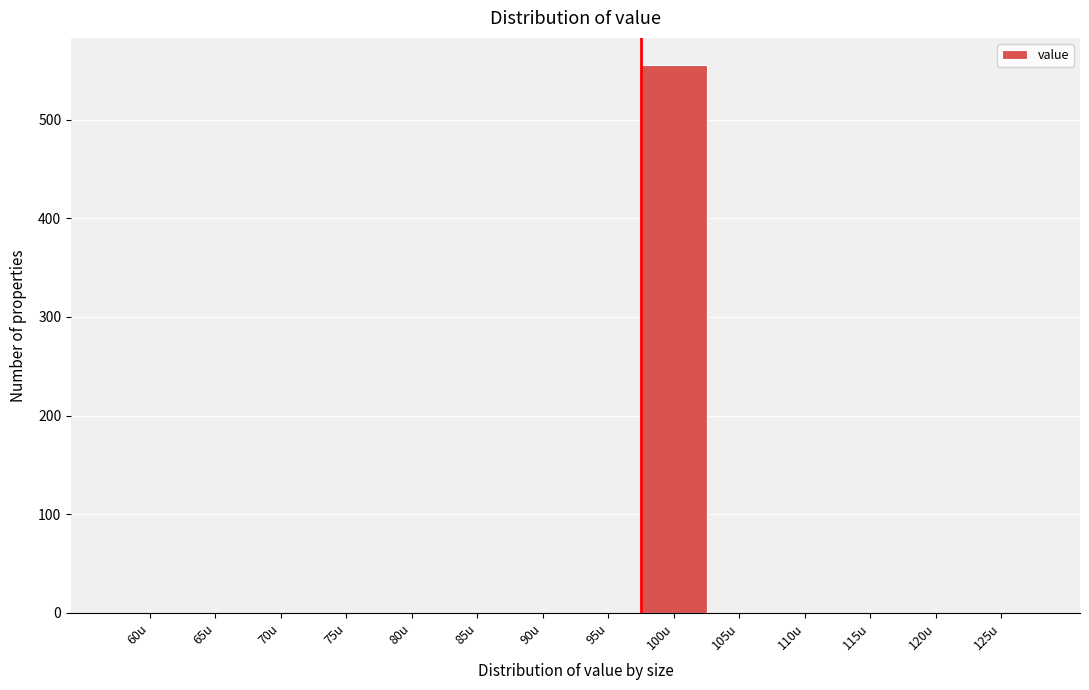

Reading left to right, transcribe all the data shown in this chart.

60u=0	65u=0	70u=0	75u=0	80u=0	85u=0	90u=0	95u=0	100u=555	105u=0	110u=0	115u=0	120u=0	125u=0